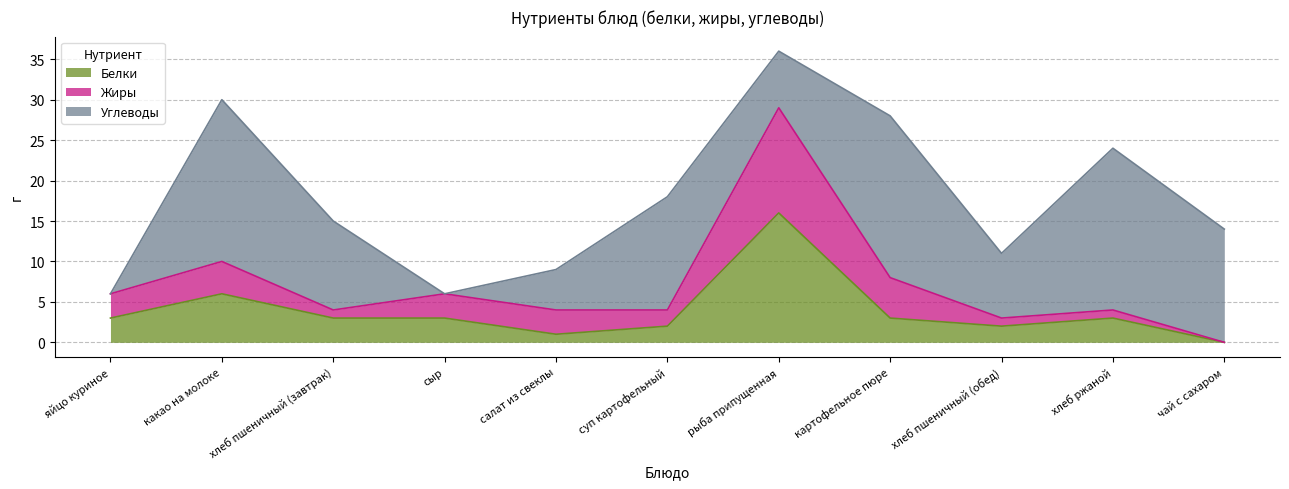

What is the value of the Углеводы point at the 6th from the left?

14